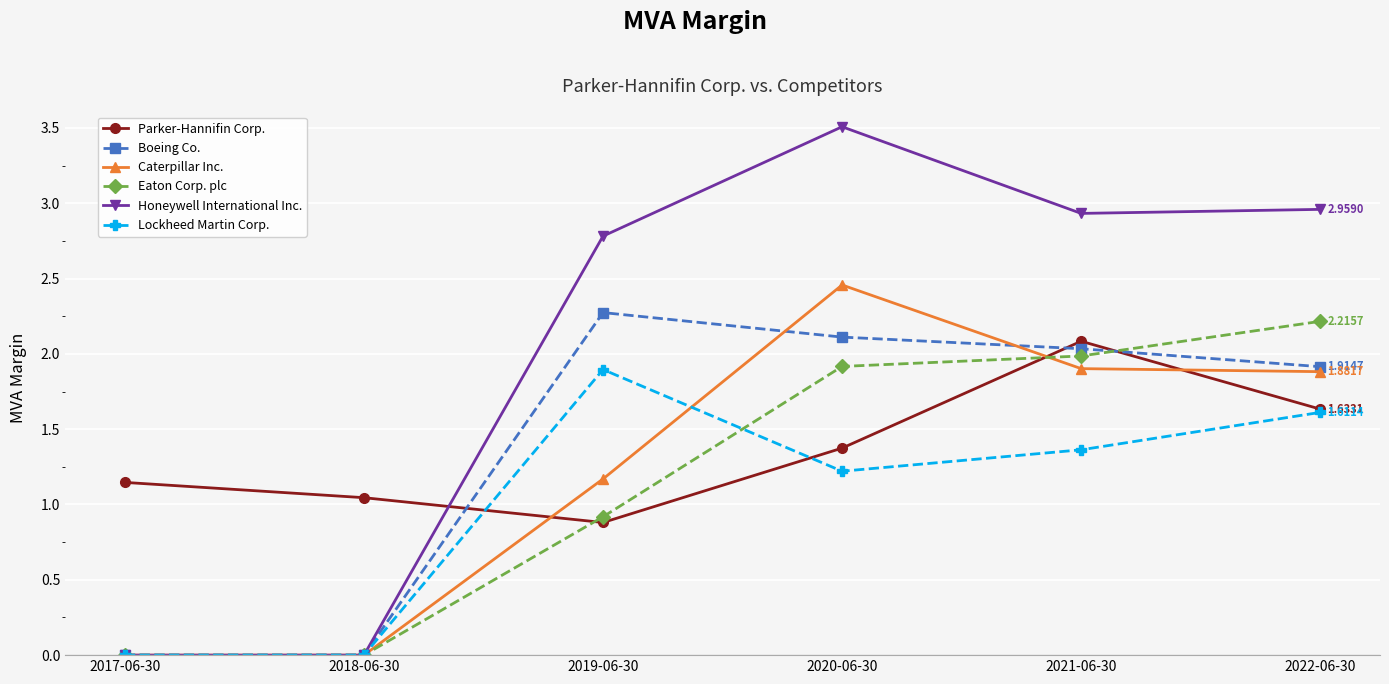

Is the value of Caterpillar Inc. at 2020-06-30 greater than the value of Eaton Corp. plc at 2021-06-30?

Yes